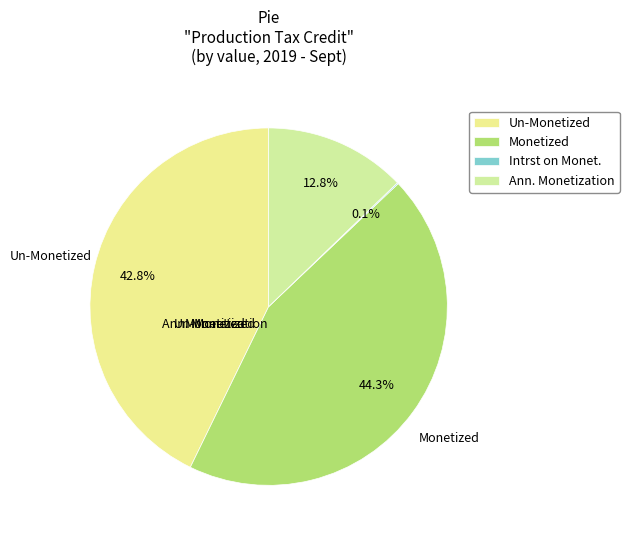

How many segments does this pie chart have?

4